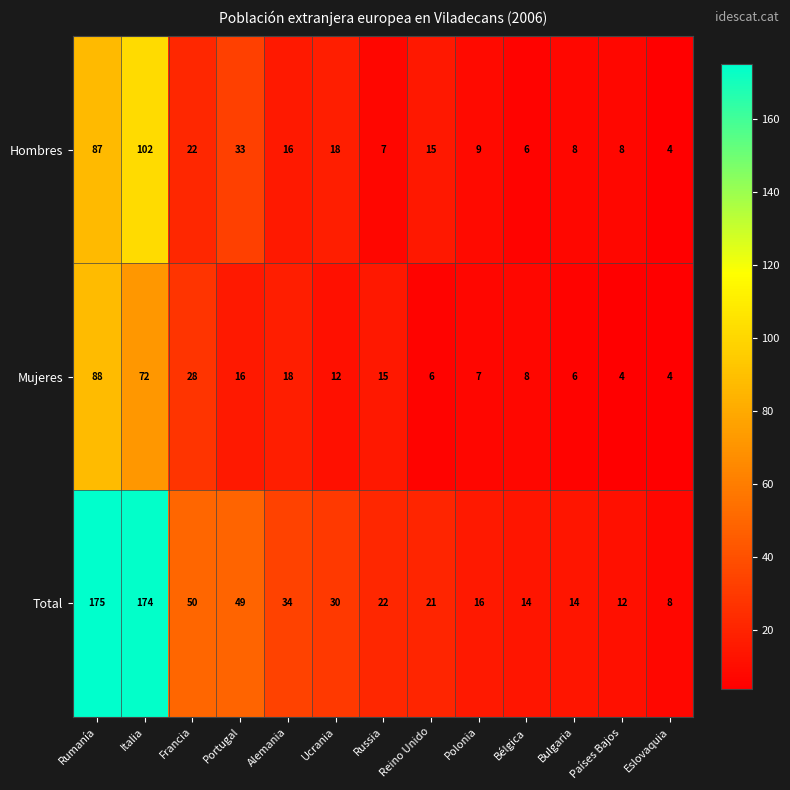

At which category is the sum across all series the highest?

Rumanía